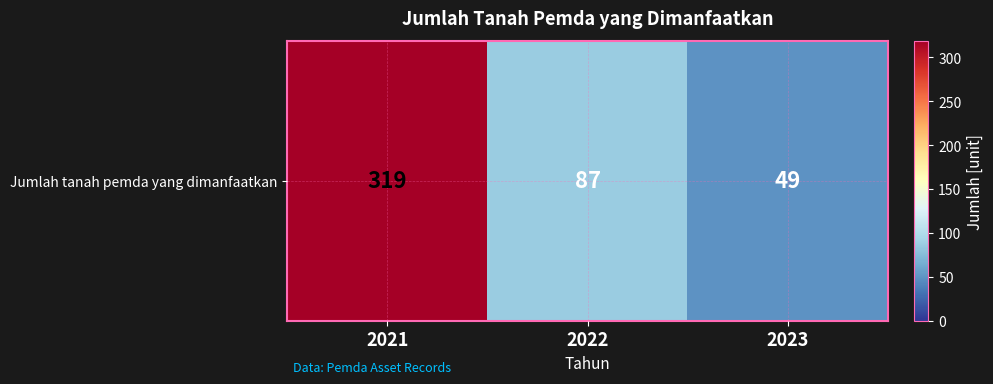

At which label does the data first exceed 87?

2021